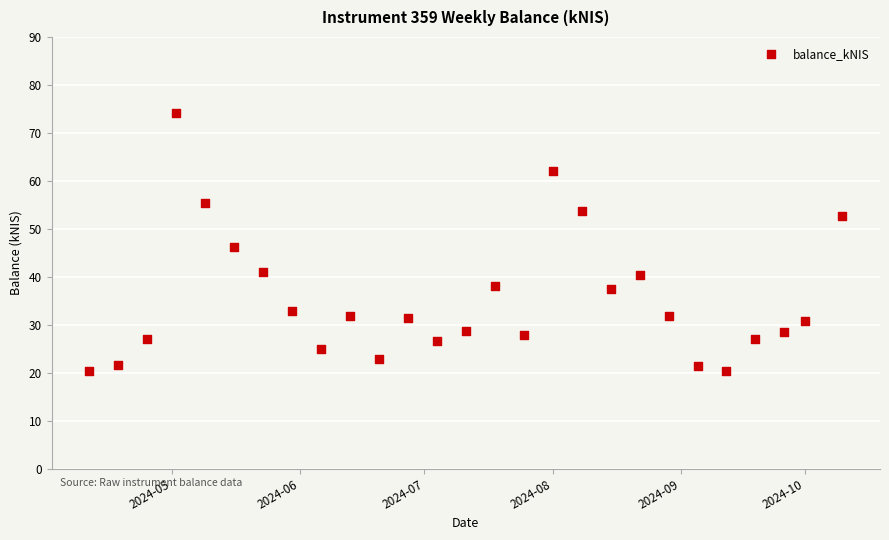

What is the range of X values (max minus min)?

182.0